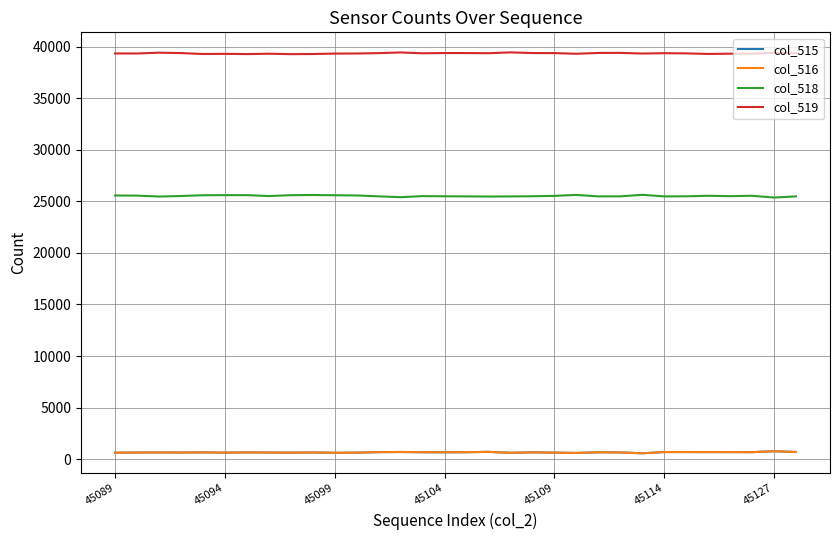

Which series has the largest total across all categories?

col_519